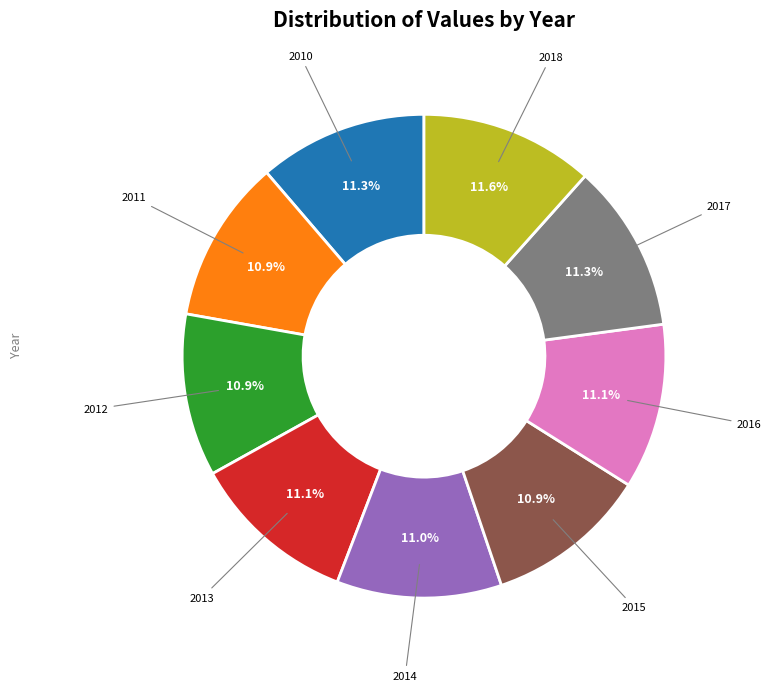

Does any single category account for the majority?

No